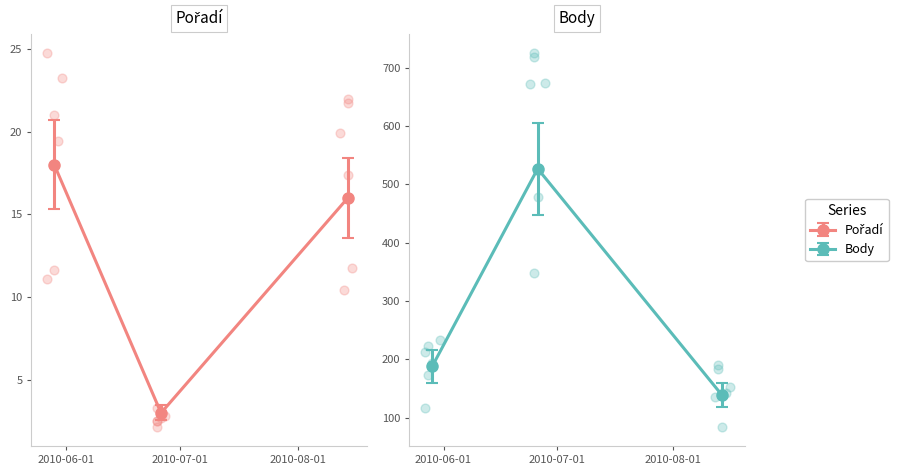

At which category is the sum across all series the highest?

2010-06-26